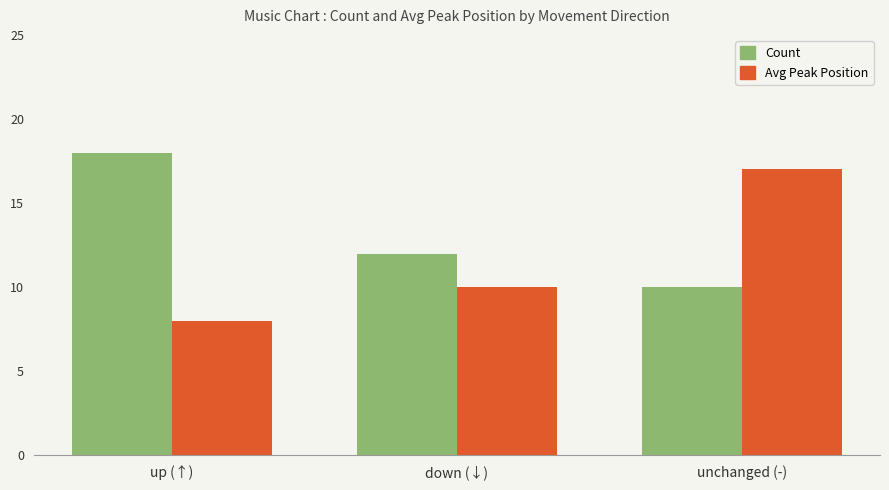

Which series changed the most between up (↑) and down (↓)?

Count